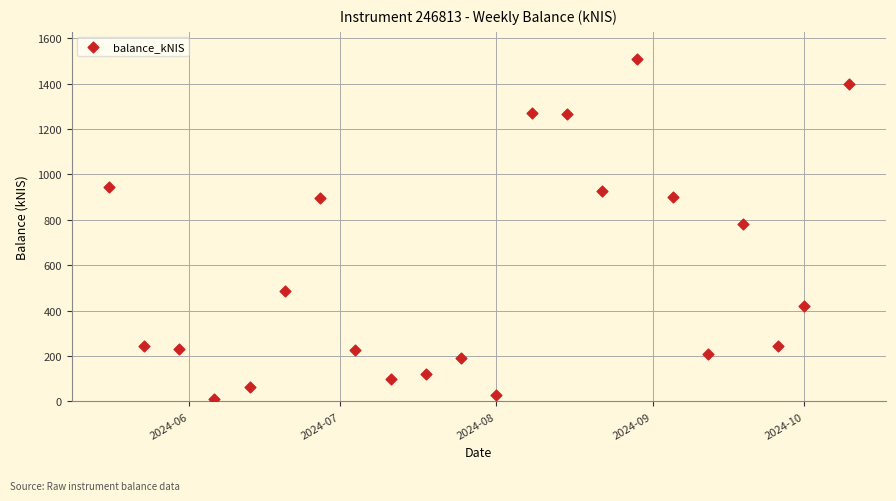

What Y value in the scatter plot is closest to 759?

783.3